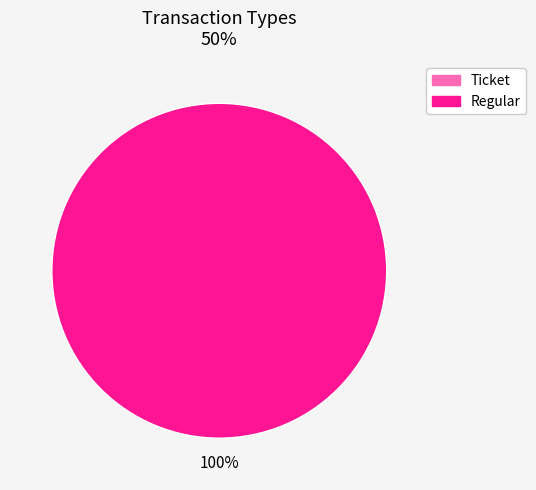

The Ticket slice represents 0% of the pie. True or false?

True